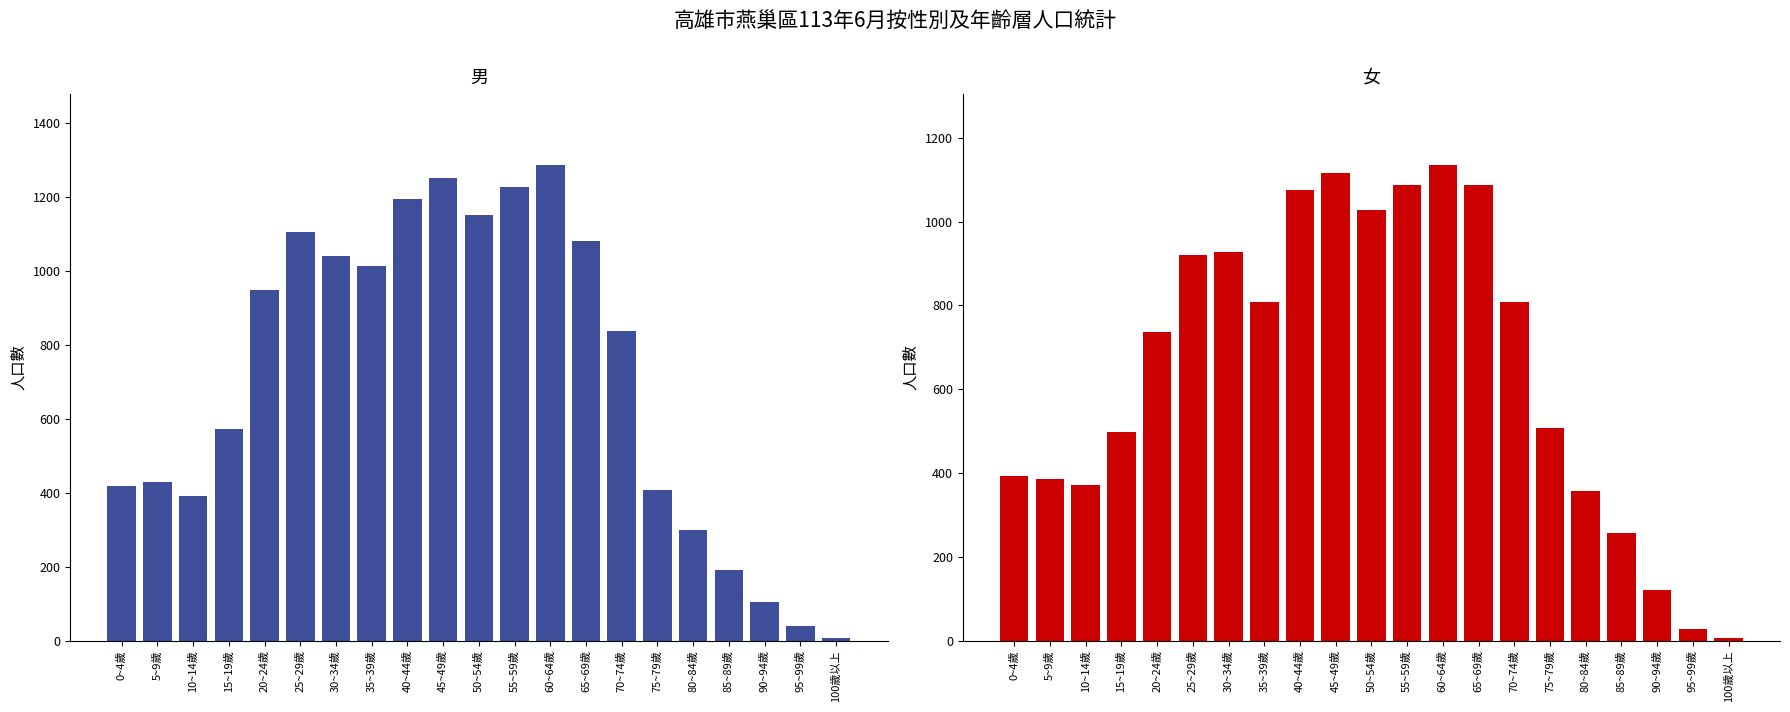

Which label corresponds to the smallest value in the chart?

100歲以上